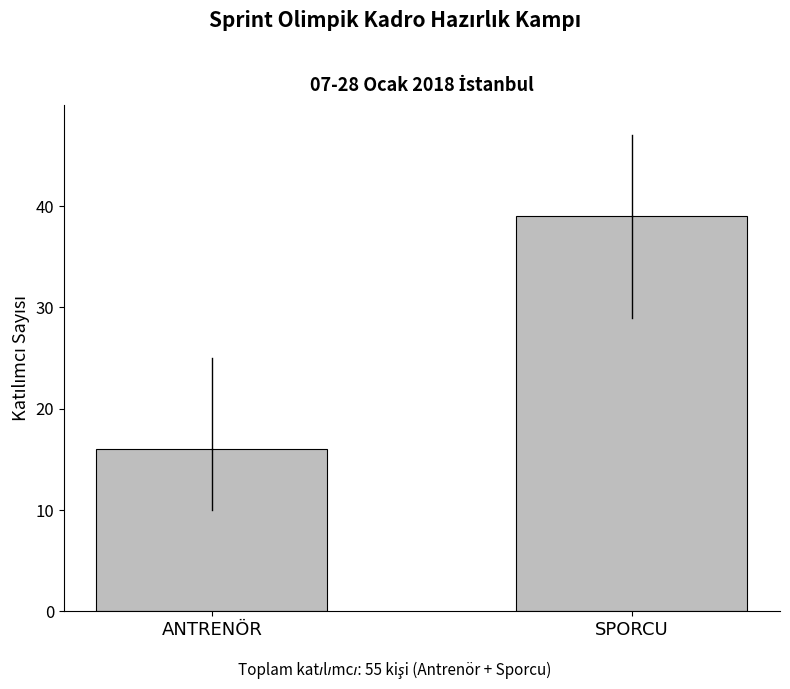

How many bars are there in total?

2